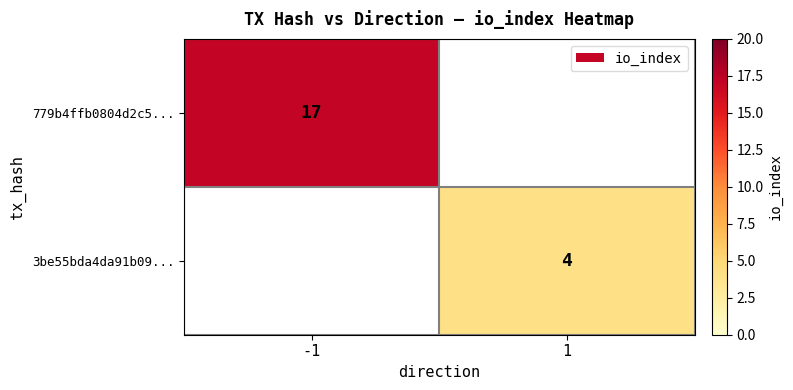

Is it true that 779b4ffb0804d2c5... equals 17 at -1?

True